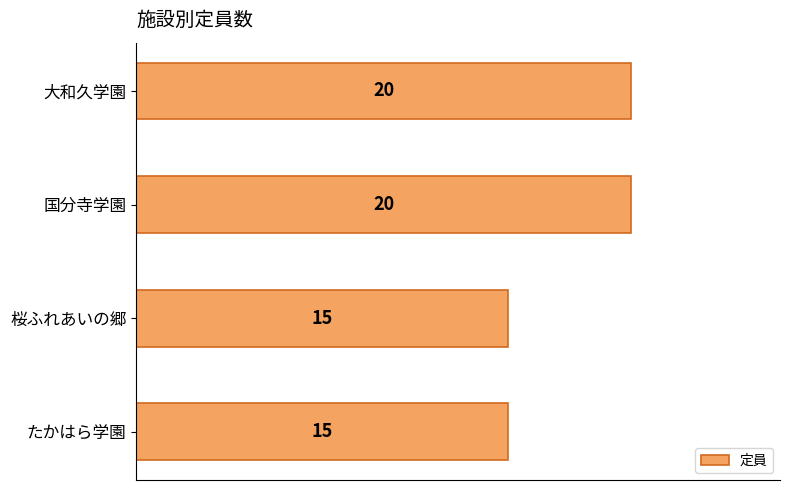

What is the average value?

18